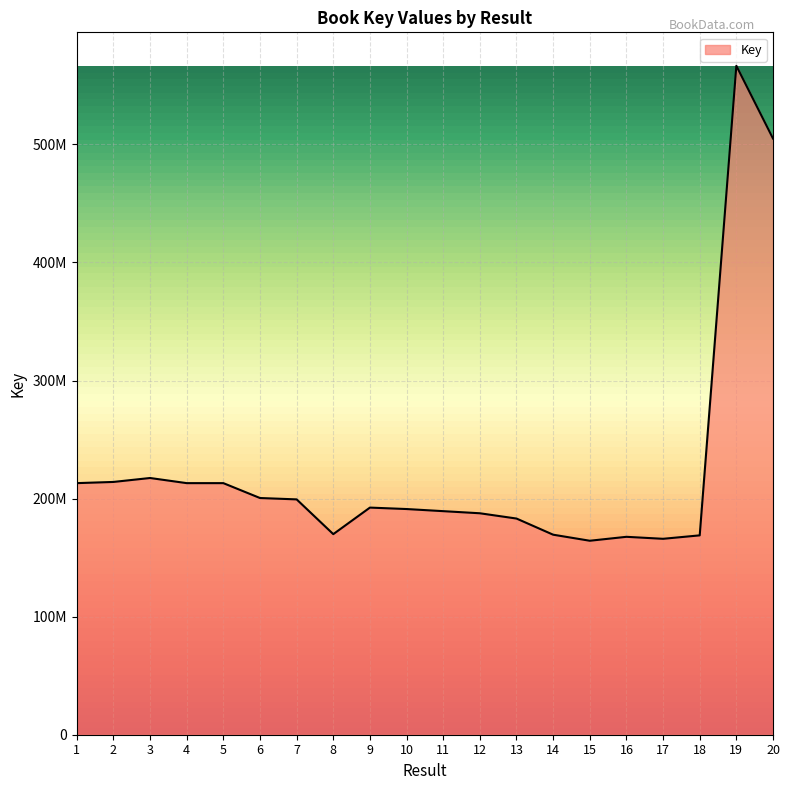

Does the chart have visible grid lines?

Yes